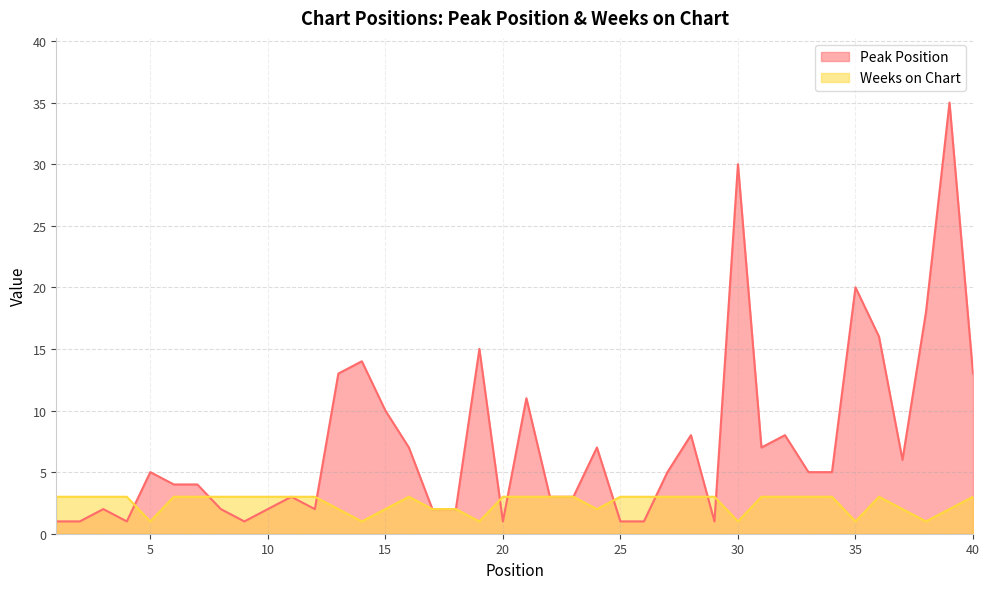

Reading left to right, transcribe all the data shown in this chart.

Peak Position: 1=1	2=1	3=2	4=1	5=5	6=4	7=4	8=2	9=1	10=2	11=3	12=2	13=13	14=14	15=10	16=7	17=2	18=2	19=15	20=1	21=11	22=3	23=3	24=7	25=1	26=1	27=5	28=8	29=1	30=30	31=7	32=8	33=5	34=5	35=20	36=16	37=6	38=18	39=35	40=13
Weeks on Chart: 1=3	2=3	3=3	4=3	5=1	6=3	7=3	8=3	9=3	10=3	11=3	12=3	13=2	14=1	15=2	16=3	17=2	18=2	19=1	20=3	21=3	22=3	23=3	24=2	25=3	26=3	27=3	28=3	29=3	30=1	31=3	32=3	33=3	34=3	35=1	36=3	37=2	38=1	39=2	40=3